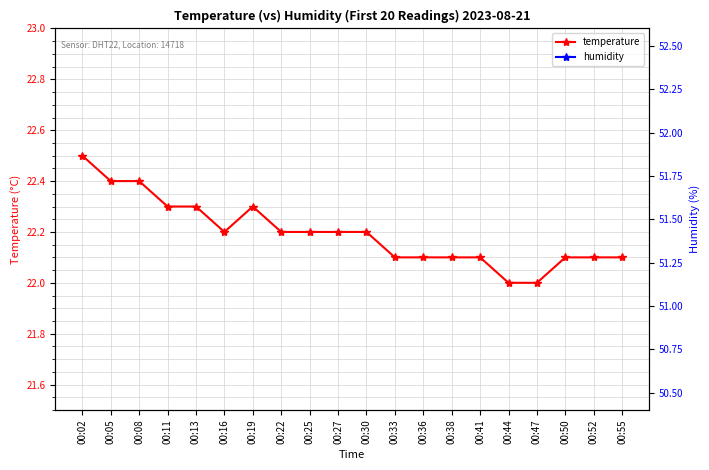

How many lines are shown in the chart?

2